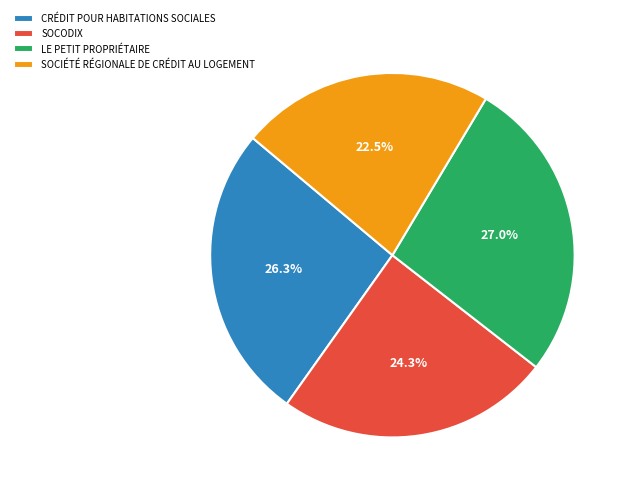

What is the total percentage of LE PETIT PROPRIÉTAIRE and CRÉDIT POUR HABITATIONS SOCIALES?

53.2%